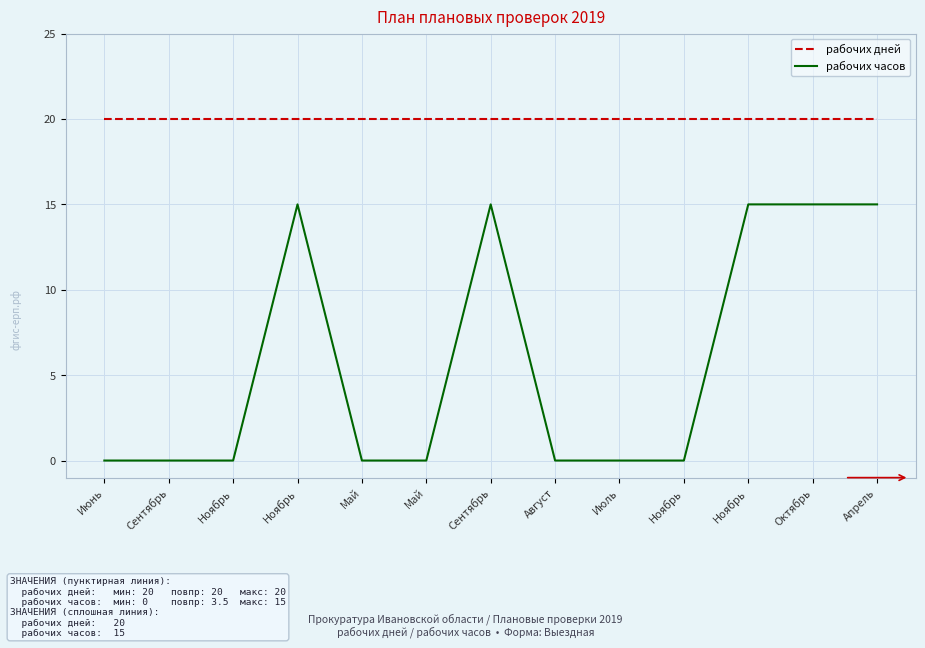

Does the chart display data point markers on the line(s)?

No